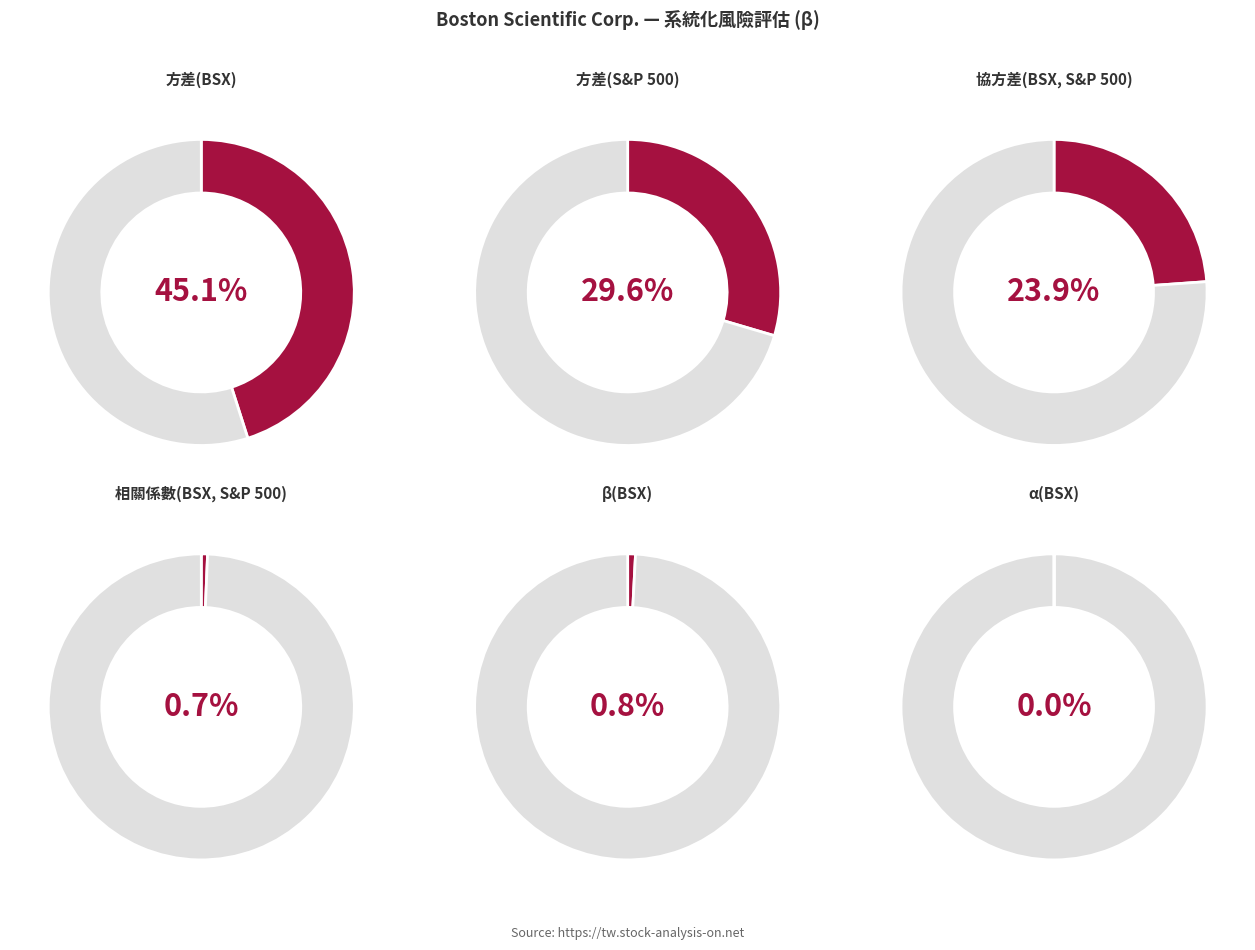

To the nearest percent, what is the difference between the largest and smallest slice percentages?

45%